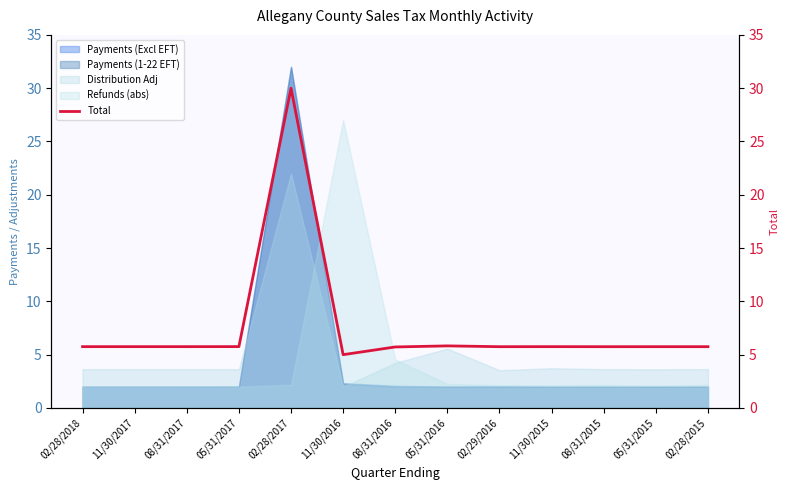

Reading right to left, extract all data points from this chart.

5.7	5.7	5.7	5.8	5.7	5.8	5.7	5.0	30.0	5.8	5.8	5.8	5.8